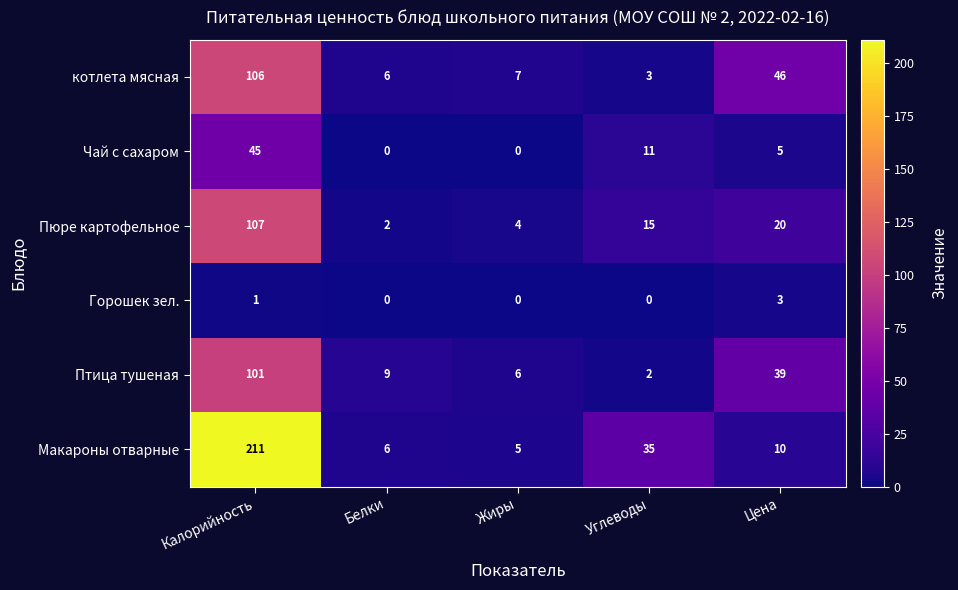

How many data points in Макароны отварные are less than 10?

2